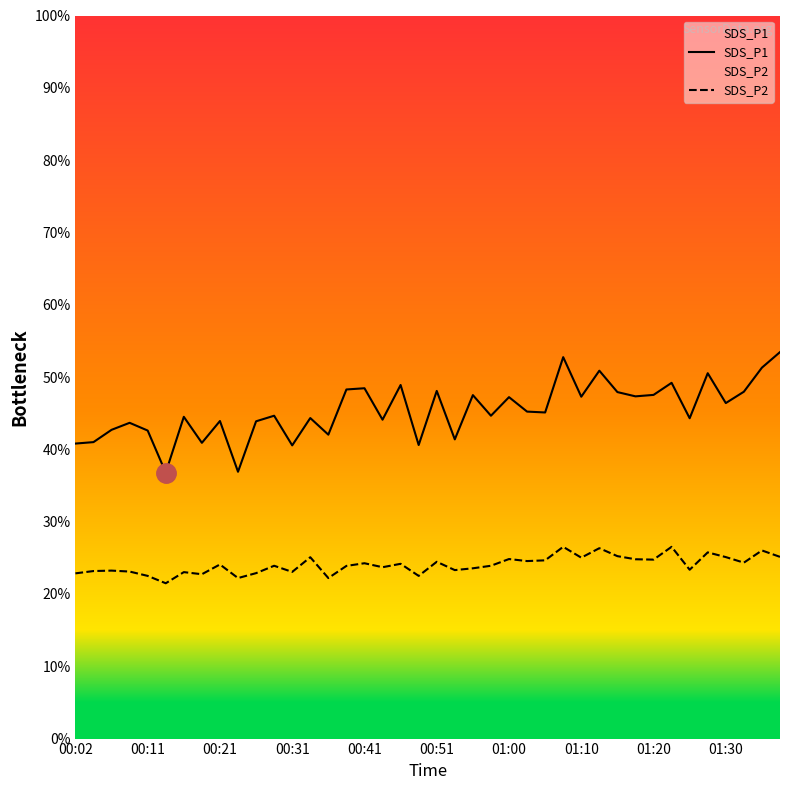

How many interior local valleys does the SDS_P1 series have?

14